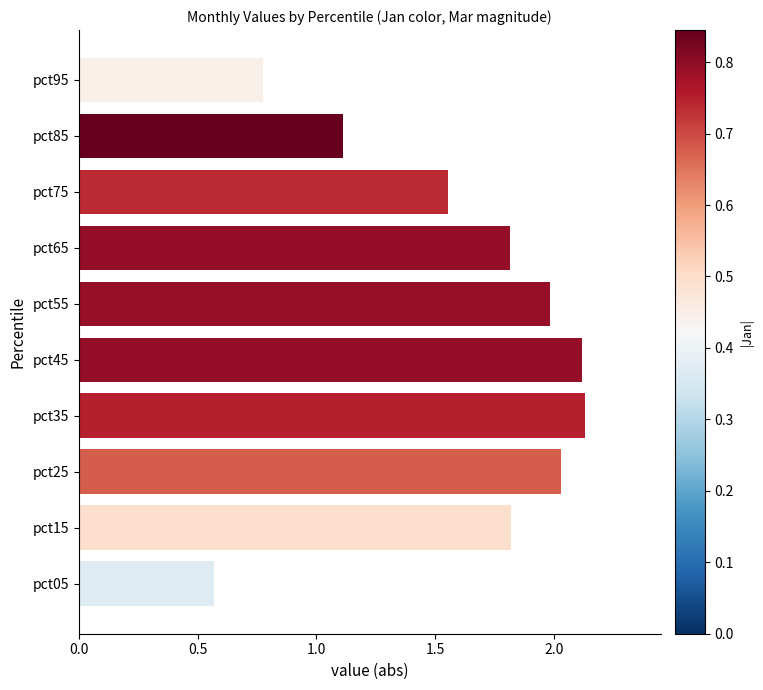

How many bars are there in total?

10